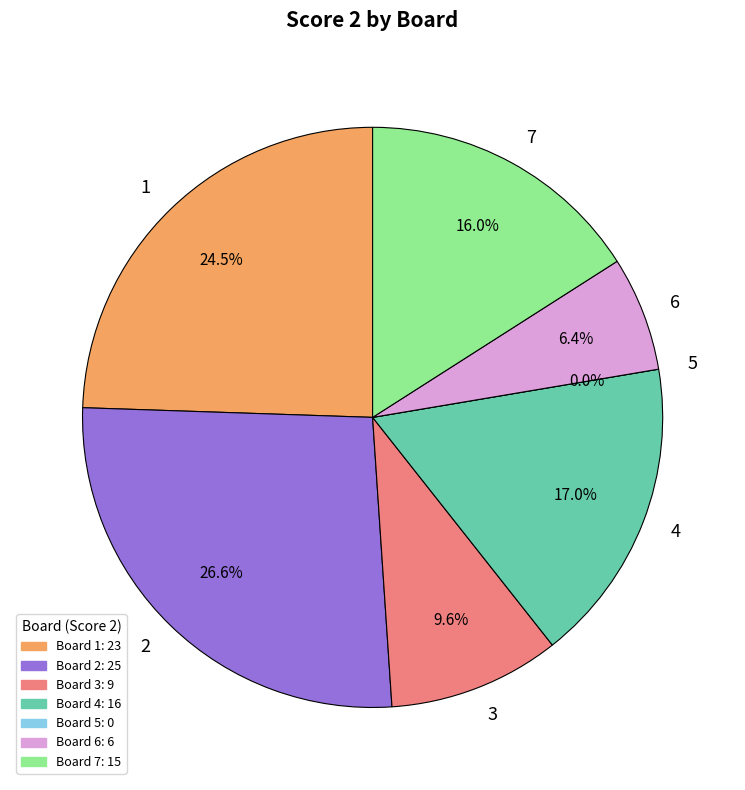

Which slice is the largest?

2